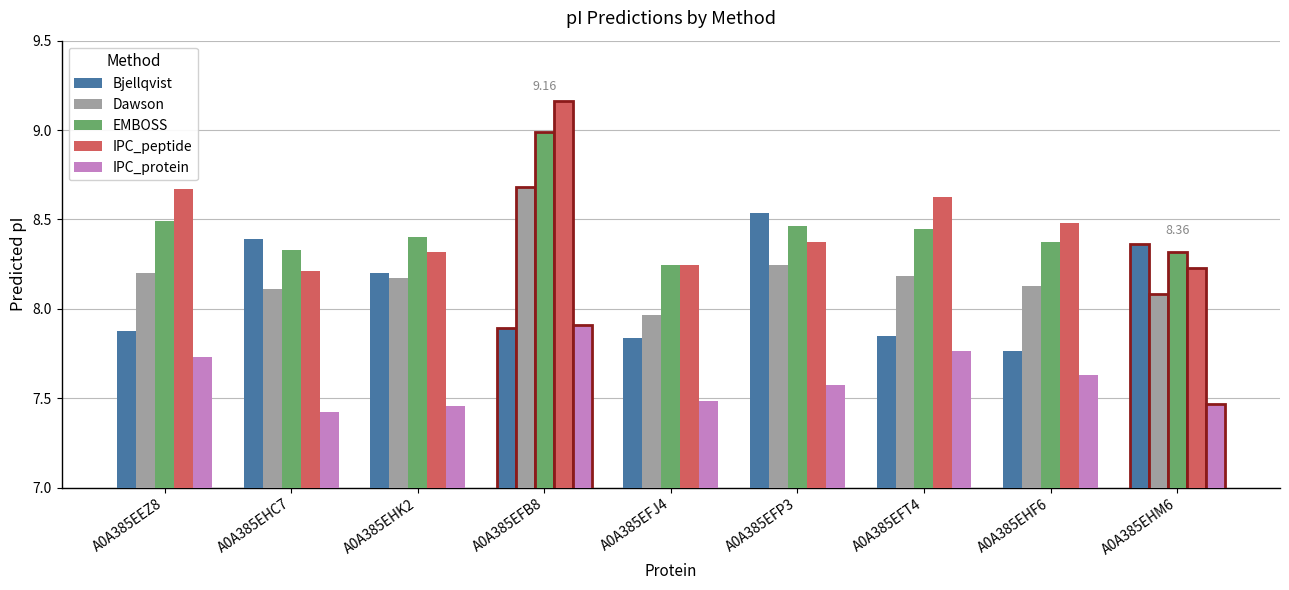

List the series in order of their peak value, lowest first.

IPC_protein, Bjellqvist, Dawson, EMBOSS, IPC_peptide